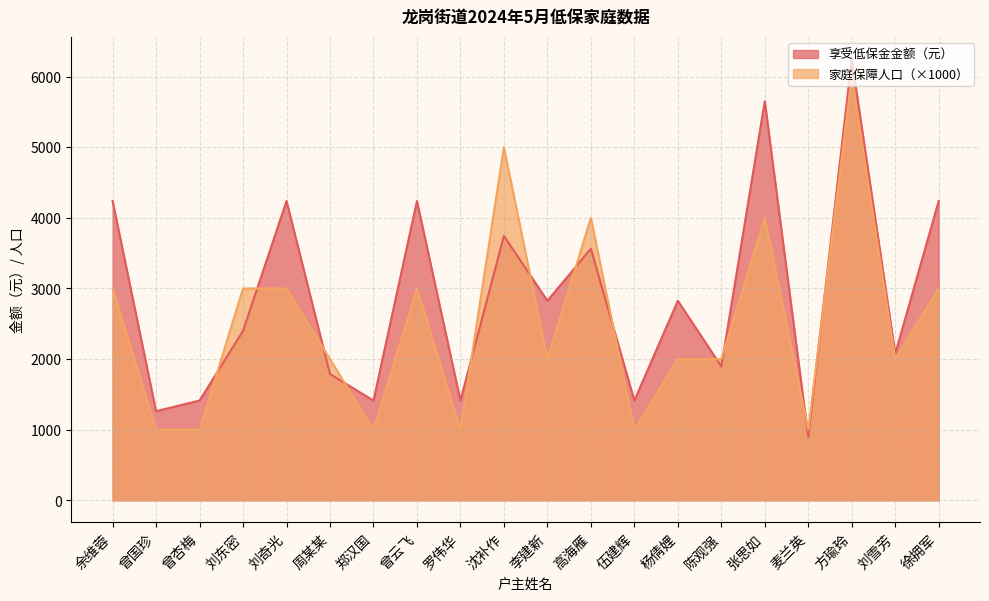

What is the total value across all series at 方瑜玲?

12246